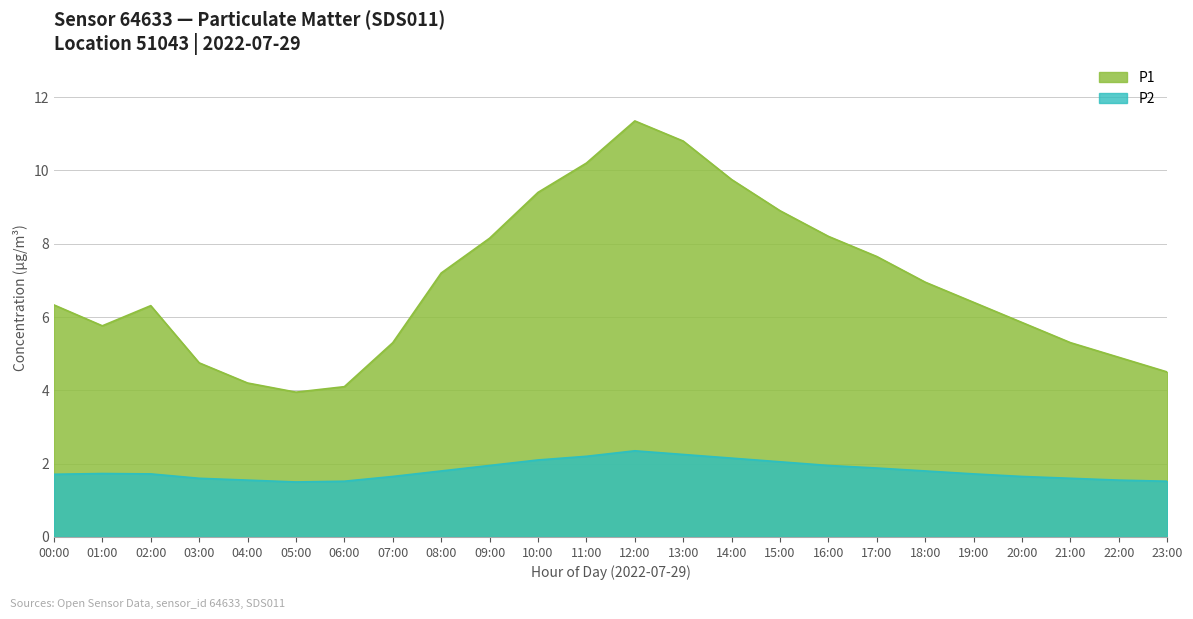

Rank the categories by P2 value from highest to lowest.

12:00, 13:00, 11:00, 14:00, 10:00, 15:00, 09:00, 16:00, 17:00, 08:00, 18:00, 01:00, 02:00, 19:00, 00:00, 07:00, 20:00, 03:00, 21:00, 04:00, 22:00, 06:00, 23:00, 05:00